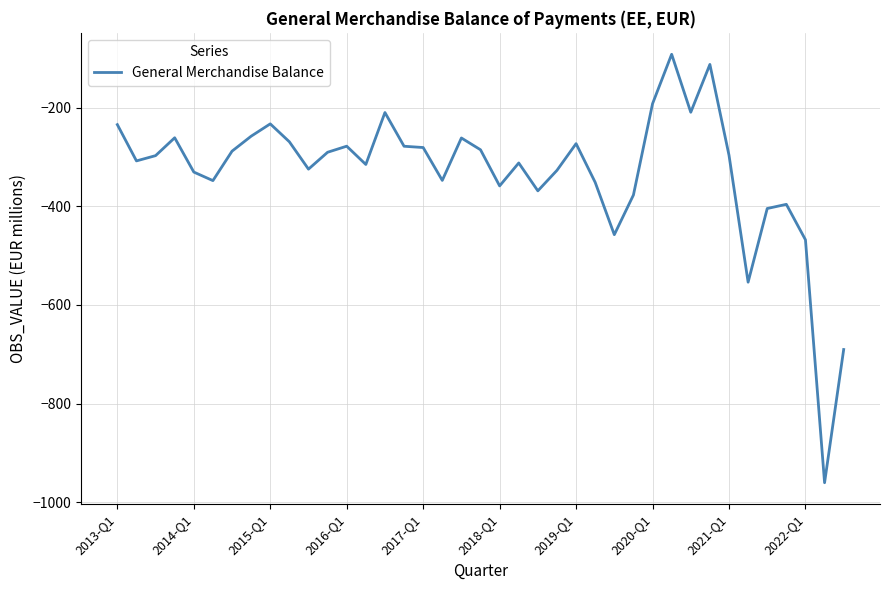

What is the difference between the maximum and minimum values?

868.3